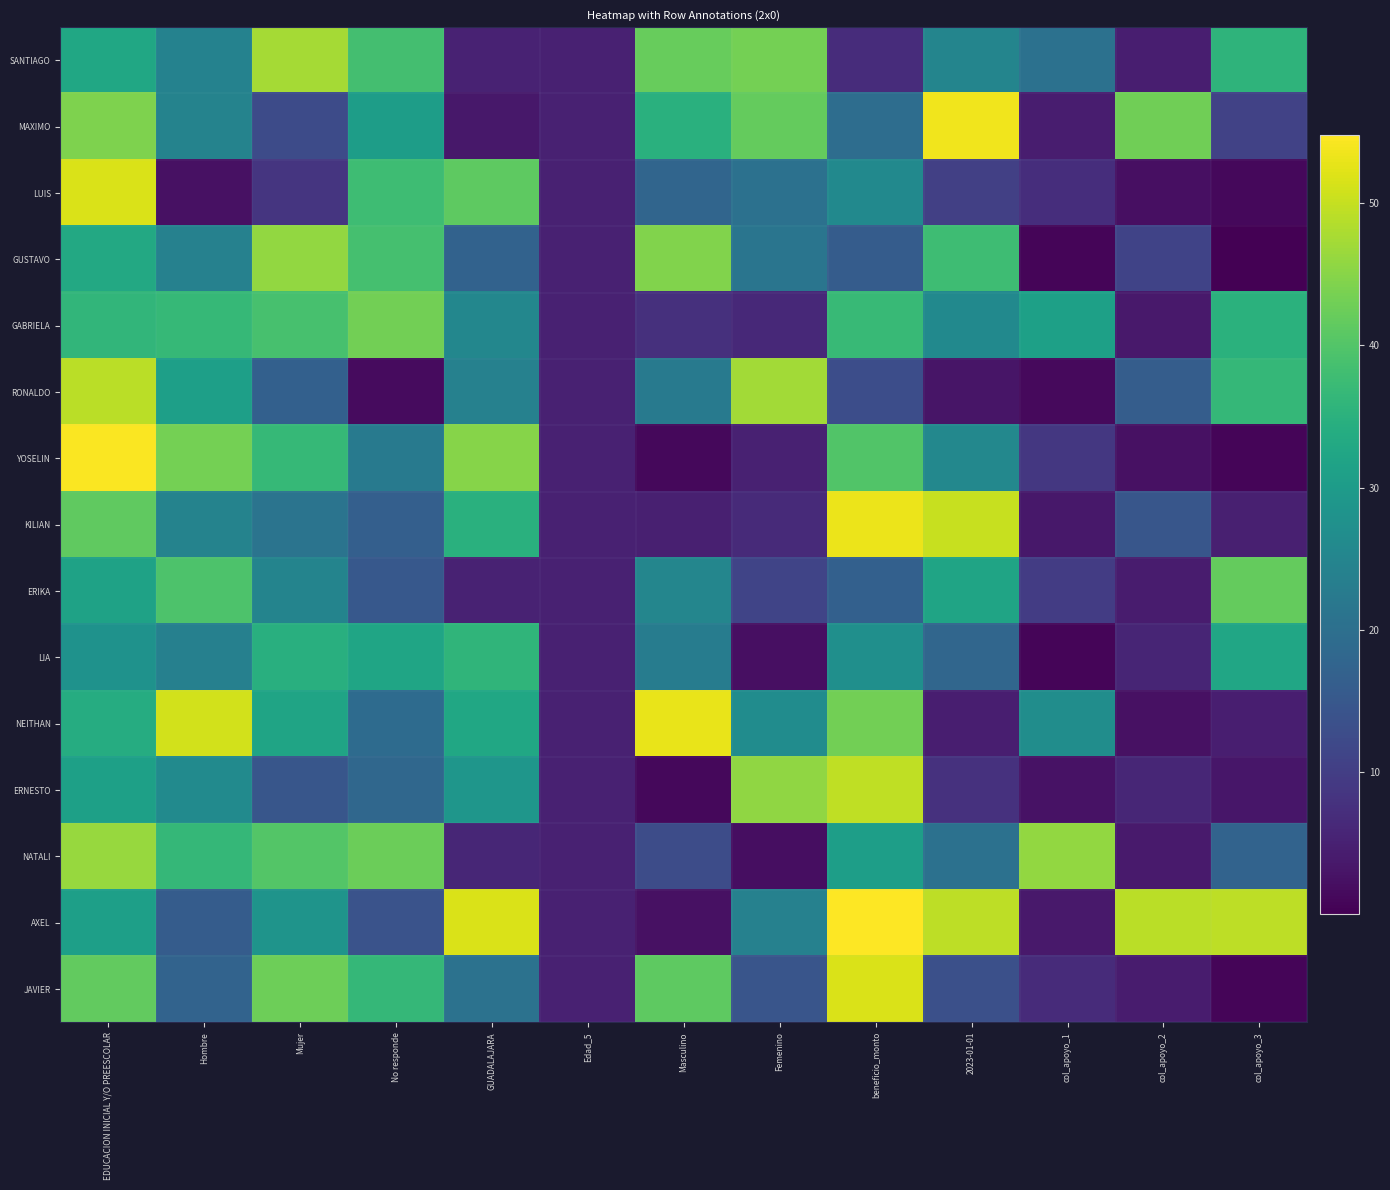

Reading right to left, extract all data points from this chart.

SANTIAGO: col_apoyo_3=35.5	col_apoyo_2=4.6	col_apoyo_1=20.5	2023-01-01=24.8	beneficio_monto=7.1	Femenino=43.4	Masculino=42.0	Edad_5=5.0	GUADALAJARA=5.2	No responde=38.5	Mujer=47.4	Hombre=24.2	EDUCACION INICIAL Y/O PREESCOLAR=32.5
MAXIMO: col_apoyo_3=10.7	col_apoyo_2=42.9	col_apoyo_1=4.5	2023-01-01=53.6	beneficio_monto=19.6	Femenino=41.8	Masculino=34.8	Edad_5=5.0	GUADALAJARA=3.5	No responde=30.6	Mujer=12.5	Hombre=24.5	EDUCACION INICIAL Y/O PREESCOLAR=44.1
LUIS: col_apoyo_3=1.1	col_apoyo_2=2.4	col_apoyo_1=7.2	2023-01-01=10.5	beneficio_monto=25.9	Femenino=20.4	Masculino=18.0	Edad_5=5.0	GUADALAJARA=41.1	No responde=37.7	Mujer=8.5	Hombre=2.4	EDUCACION INICIAL Y/O PREESCOLAR=51.7
GUSTAVO: col_apoyo_3=0.0	col_apoyo_2=11.0	col_apoyo_1=0.7	2023-01-01=37.7	beneficio_monto=15.9	Femenino=21.4	Masculino=44.4	Edad_5=5.0	GUADALAJARA=17.2	No responde=38.6	Mujer=45.9	Hombre=24.1	EDUCACION INICIAL Y/O PREESCOLAR=33.0
GABRIELA: col_apoyo_3=35.0	col_apoyo_2=3.8	col_apoyo_1=31.2	2023-01-01=26.0	beneficio_monto=36.9	Femenino=6.3	Masculino=7.7	Edad_5=5.0	GUADALAJARA=25.3	No responde=43.1	Mujer=38.9	Hombre=36.7	EDUCACION INICIAL Y/O PREESCOLAR=36.1
RONALDO: col_apoyo_3=36.5	col_apoyo_2=16.2	col_apoyo_1=1.4	2023-01-01=3.2	beneficio_monto=12.9	Femenino=47.1	Masculino=22.5	Edad_5=5.0	GUADALAJARA=24.1	No responde=1.7	Mujer=16.8	Hombre=30.9	EDUCACION INICIAL Y/O PREESCOLAR=49.0
YOSELIN: col_apoyo_3=0.8	col_apoyo_2=2.5	col_apoyo_1=8.9	2023-01-01=25.5	beneficio_monto=39.9	Femenino=5.0	Masculino=1.3	Edad_5=5.0	GUADALAJARA=44.9	No responde=22.4	Mujer=36.7	Hombre=43.2	EDUCACION INICIAL Y/O PREESCOLAR=54.4
KILIAN: col_apoyo_3=4.8	col_apoyo_2=14.7	col_apoyo_1=3.5	2023-01-01=50.1	beneficio_monto=53.1	Femenino=6.5	Masculino=4.8	Edad_5=5.0	GUADALAJARA=34.8	No responde=16.6	Mujer=21.0	Hombre=24.6	EDUCACION INICIAL Y/O PREESCOLAR=41.4
ERIKA: col_apoyo_3=41.8	col_apoyo_2=4.3	col_apoyo_1=9.8	2023-01-01=32.0	beneficio_monto=16.9	Femenino=11.2	Masculino=25.1	Edad_5=5.0	GUADALAJARA=5.3	No responde=15.0	Mujer=24.8	Hombre=39.6	EDUCACION INICIAL Y/O PREESCOLAR=31.6
LIA: col_apoyo_3=32.4	col_apoyo_2=5.7	col_apoyo_1=0.7	2023-01-01=18.2	beneficio_monto=27.3	Femenino=2.3	Masculino=22.9	Edad_5=5.0	GUADALAJARA=35.9	No responde=32.2	Mujer=34.6	Hombre=23.8	EDUCACION INICIAL Y/O PREESCOLAR=28.0
NEITHAN: col_apoyo_3=4.7	col_apoyo_2=2.5	col_apoyo_1=26.8	2023-01-01=4.6	beneficio_monto=43.2	Femenino=26.6	Masculino=52.9	Edad_5=5.0	GUADALAJARA=32.6	No responde=19.1	Mujer=32.1	Hombre=51.0	EDUCACION INICIAL Y/O PREESCOLAR=33.9
ERNESTO: col_apoyo_3=3.4	col_apoyo_2=6.0	col_apoyo_1=2.8	2023-01-01=7.7	beneficio_monto=49.4	Femenino=45.6	Masculino=1.2	Edad_5=5.0	GUADALAJARA=28.7	No responde=18.3	Mujer=14.7	Hombre=26.1	EDUCACION INICIAL Y/O PREESCOLAR=31.2
NATALI: col_apoyo_3=17.5	col_apoyo_2=4.0	col_apoyo_1=45.8	2023-01-01=20.5	beneficio_monto=30.6	Femenino=2.1	Masculino=12.7	Edad_5=5.0	GUADALAJARA=5.9	No responde=42.4	Mujer=40.1	Hombre=36.4	EDUCACION INICIAL Y/O PREESCOLAR=46.3
AXEL: col_apoyo_3=49.3	col_apoyo_2=49.1	col_apoyo_1=3.7	2023-01-01=49.2	beneficio_monto=54.7	Femenino=24.0	Masculino=2.5	Edad_5=5.0	GUADALAJARA=51.6	No responde=14.1	Mujer=28.4	Hombre=16.0	EDUCACION INICIAL Y/O PREESCOLAR=30.9
JAVIER: col_apoyo_3=0.8	col_apoyo_2=4.2	col_apoyo_1=6.8	2023-01-01=13.3	beneficio_monto=51.7	Femenino=14.5	Masculino=41.2	Edad_5=5.0	GUADALAJARA=20.6	No responde=36.5	Mujer=42.6	Hombre=17.4	EDUCACION INICIAL Y/O PREESCOLAR=41.6